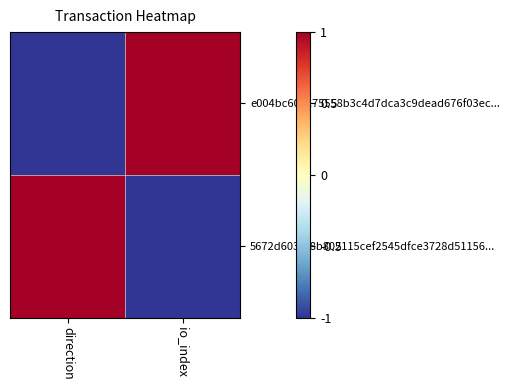

Which category has the lowest value across all series?

direction